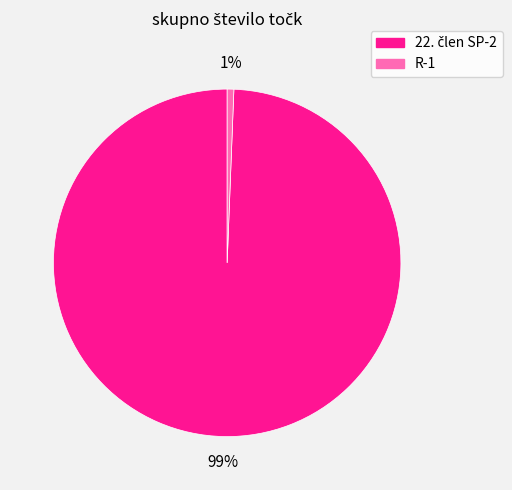

Which category has the smallest portion of the pie?

R-1